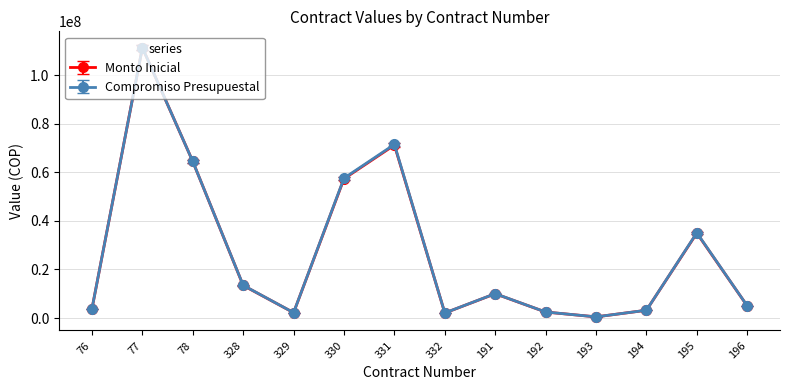

What is the greatest value displayed?

111369041